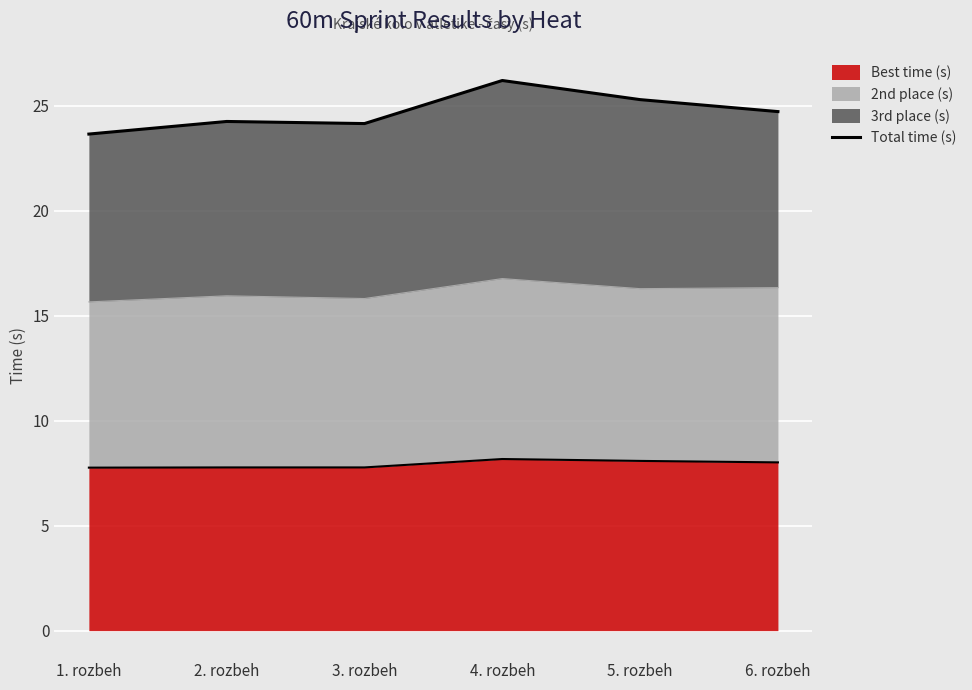

How many data points are less than 24?

1